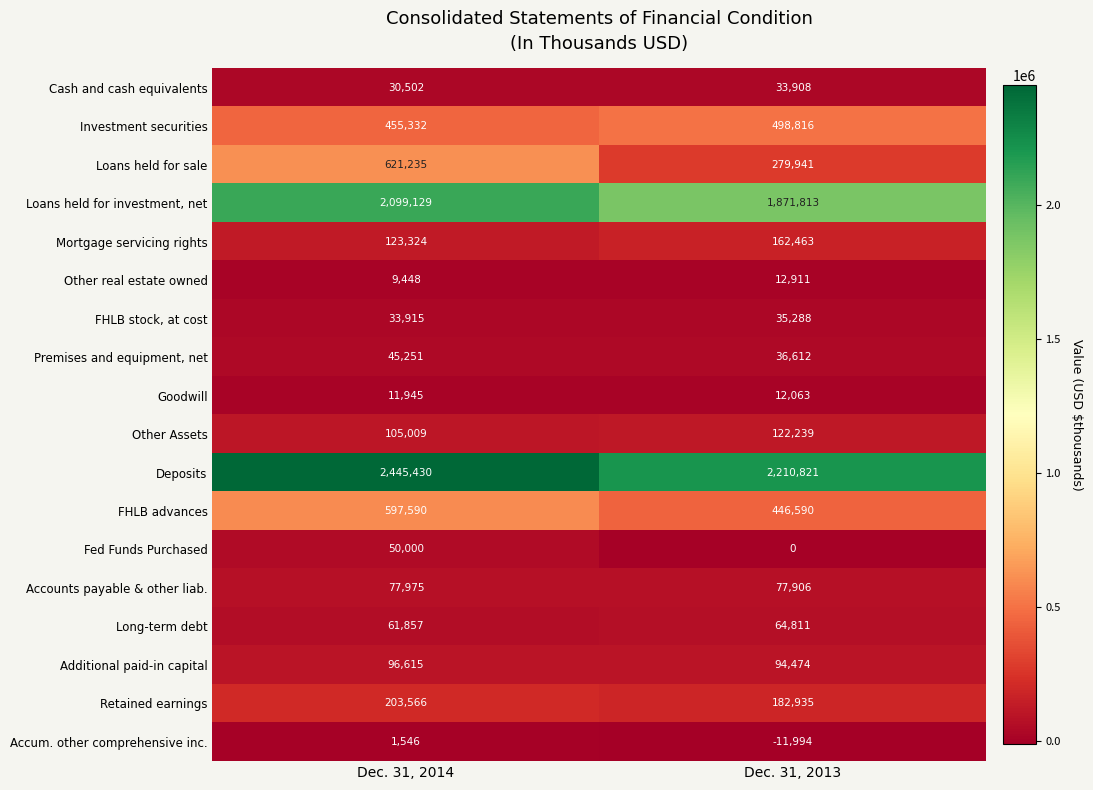

What is the difference between the Cash and cash equivalents values at Dec. 31, 2013 and Dec. 31, 2014?

3406